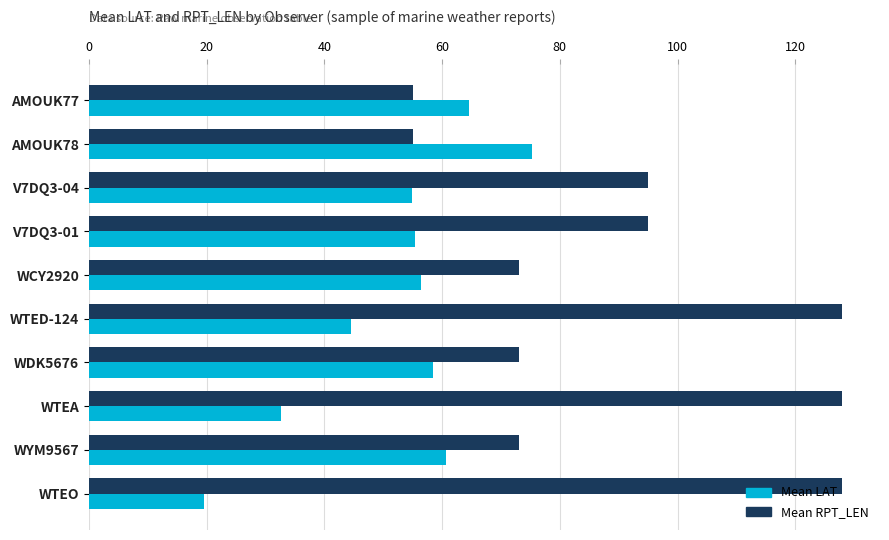

At which label is Mean LAT closest to 47?

WTED-124